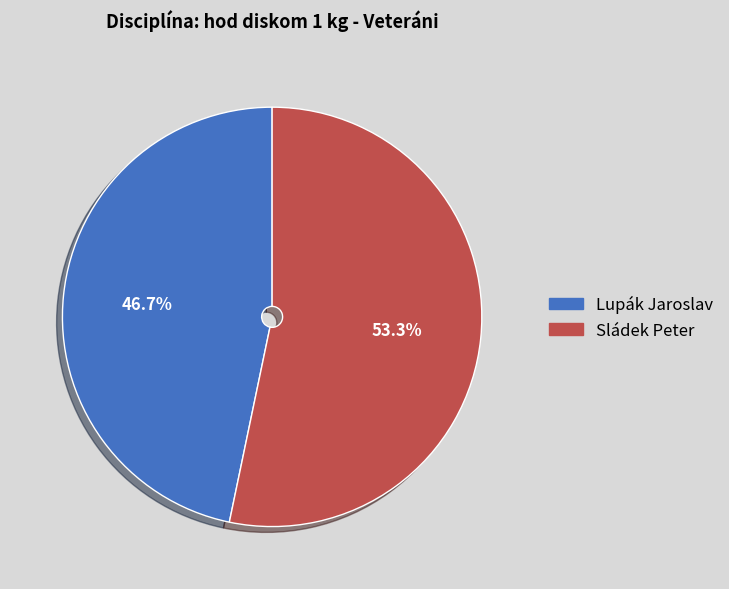

To the nearest percent, what is the difference between the largest and smallest slice percentages?

7%